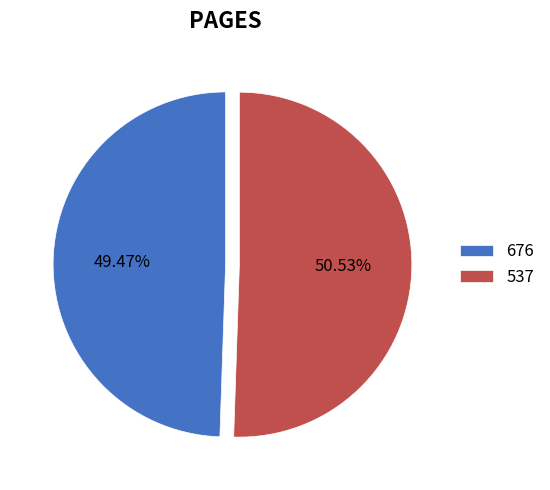

To the nearest percent, what is the average slice percentage?

50%